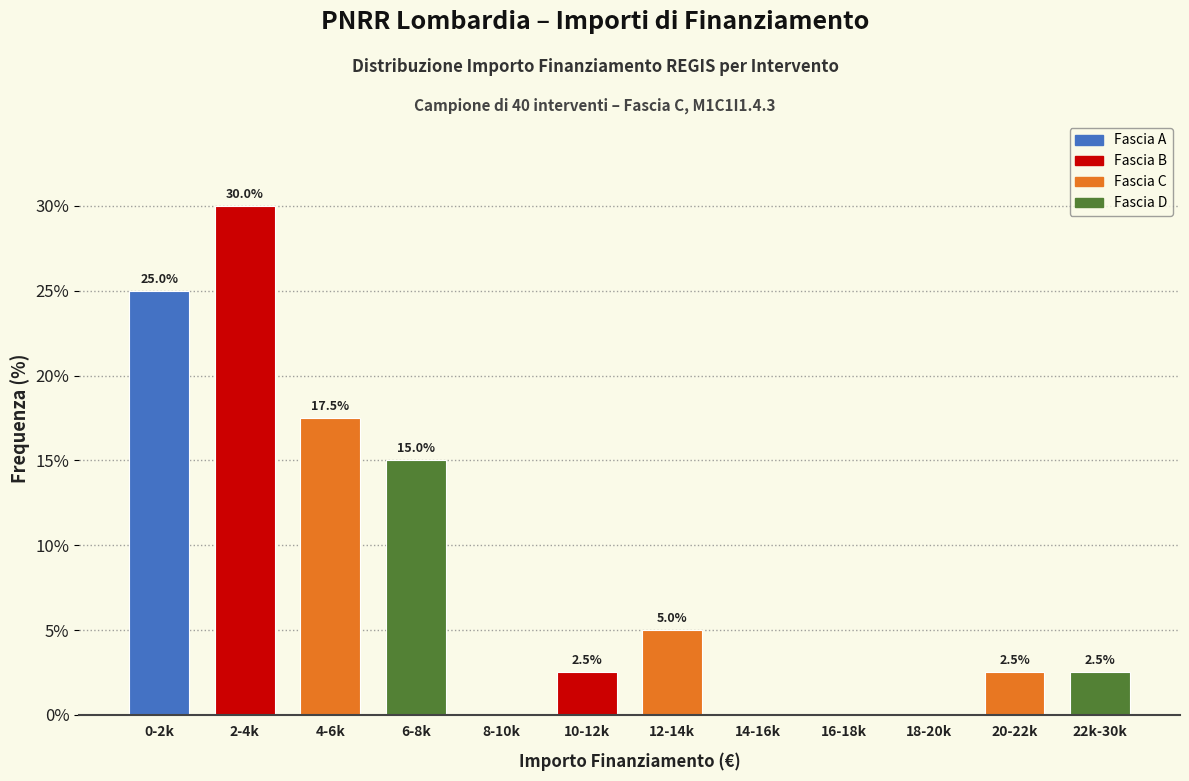

Reading left to right, list all the values displayed in this chart.

0-2k=25.0	2-4k=30.0	4-6k=17.5	6-8k=15.0	8-10k=0.0	10-12k=2.5	12-14k=5.0	14-16k=0.0	16-18k=0.0	18-20k=0.0	20-22k=2.5	22k-30k=2.5